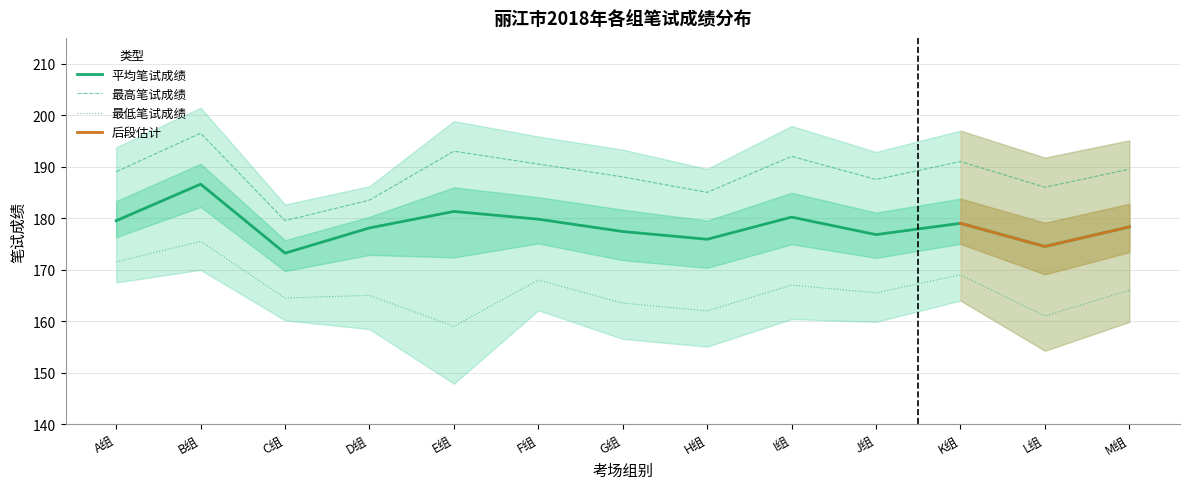

Is this an area chart (filled region under the line)?

No